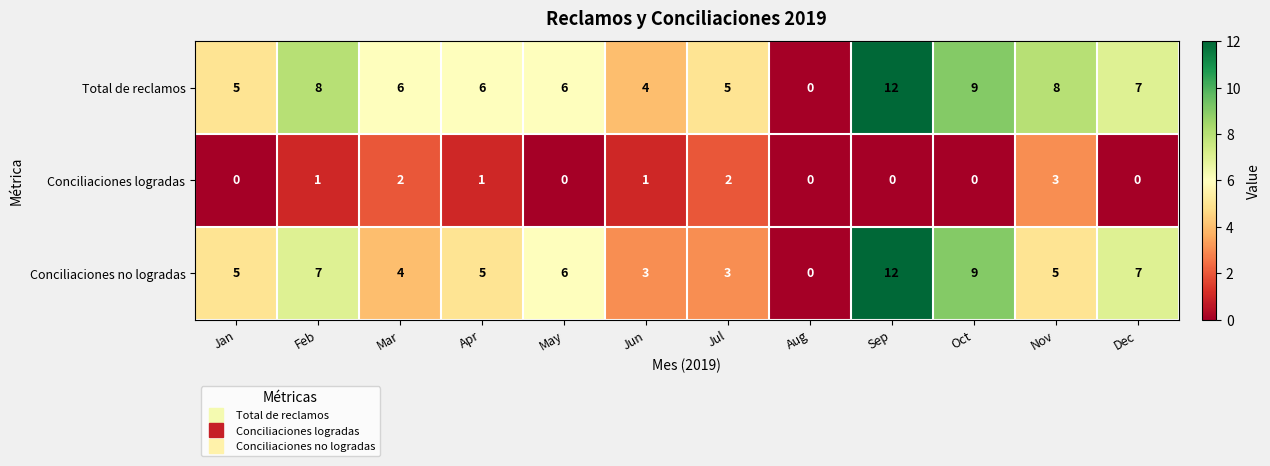

Where does the Total de reclamos series first go above 6?

Feb